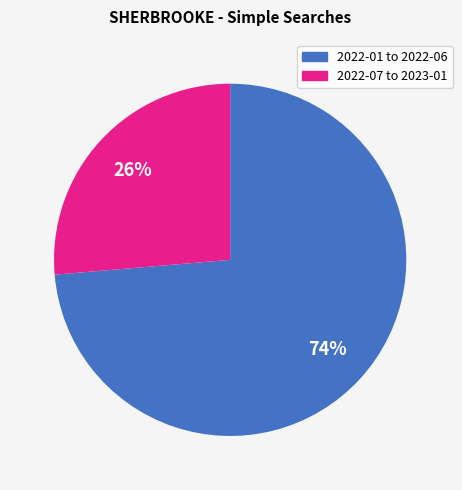

To the nearest percent, what is the average slice percentage?

50%